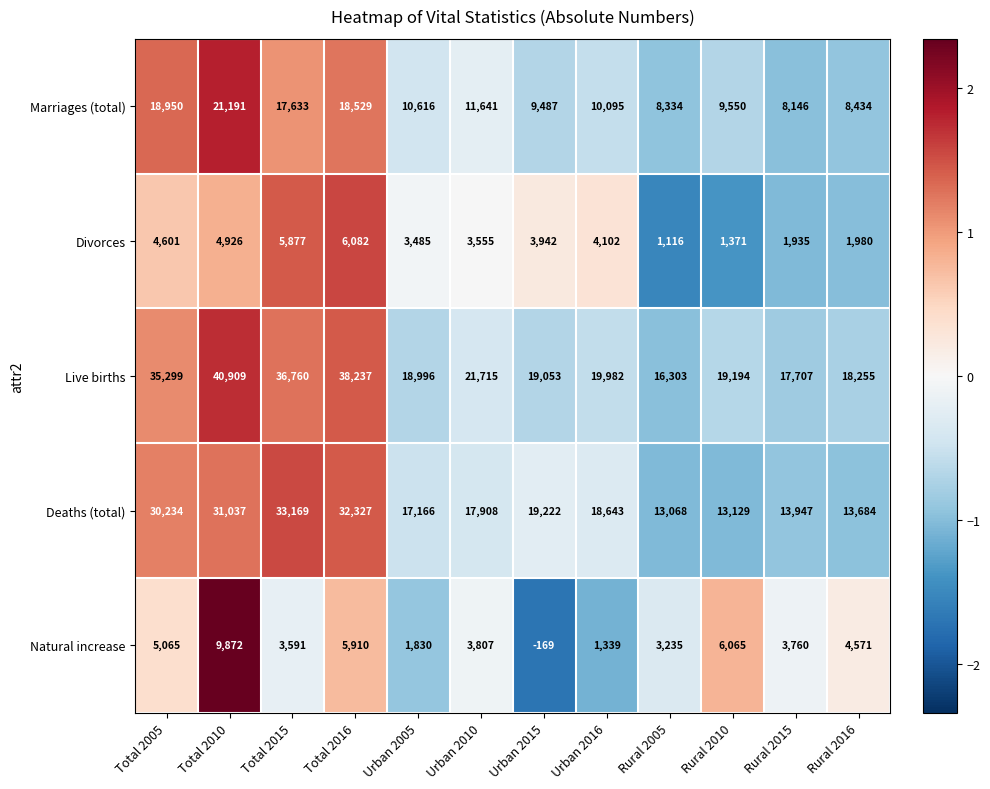

Which series changed the most between Total 2005 and Total 2015?

Deaths (total)